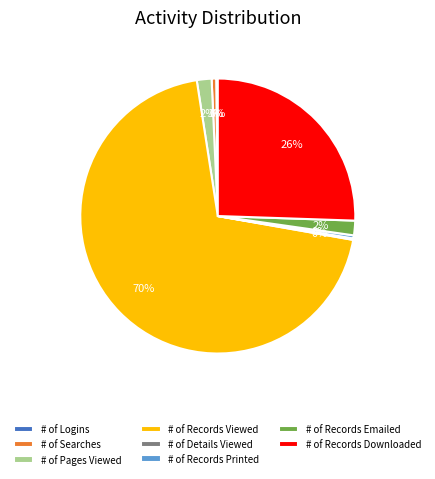

To the nearest percent, what portion does # of Records Emailed represent?

2%